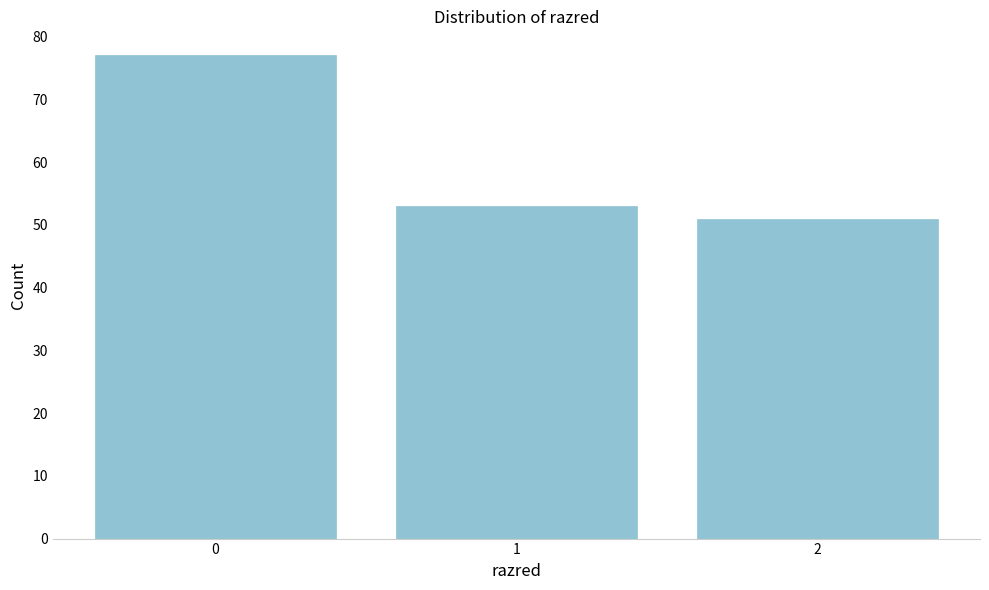

Reading right to left, list all the values displayed in this chart.

2=51	1=53	0=77